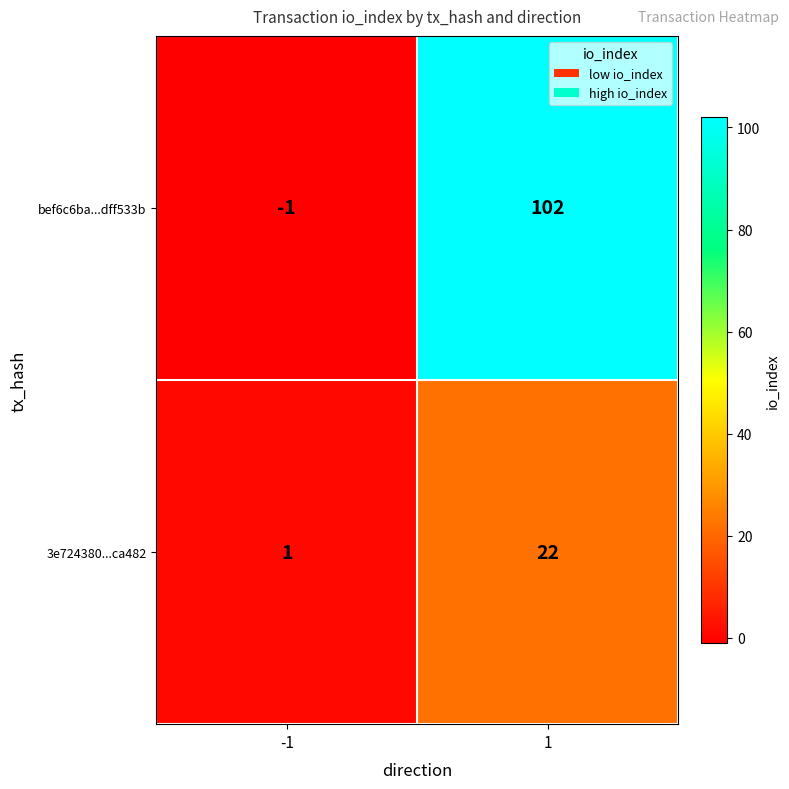

Count the number of data series in this chart.

2